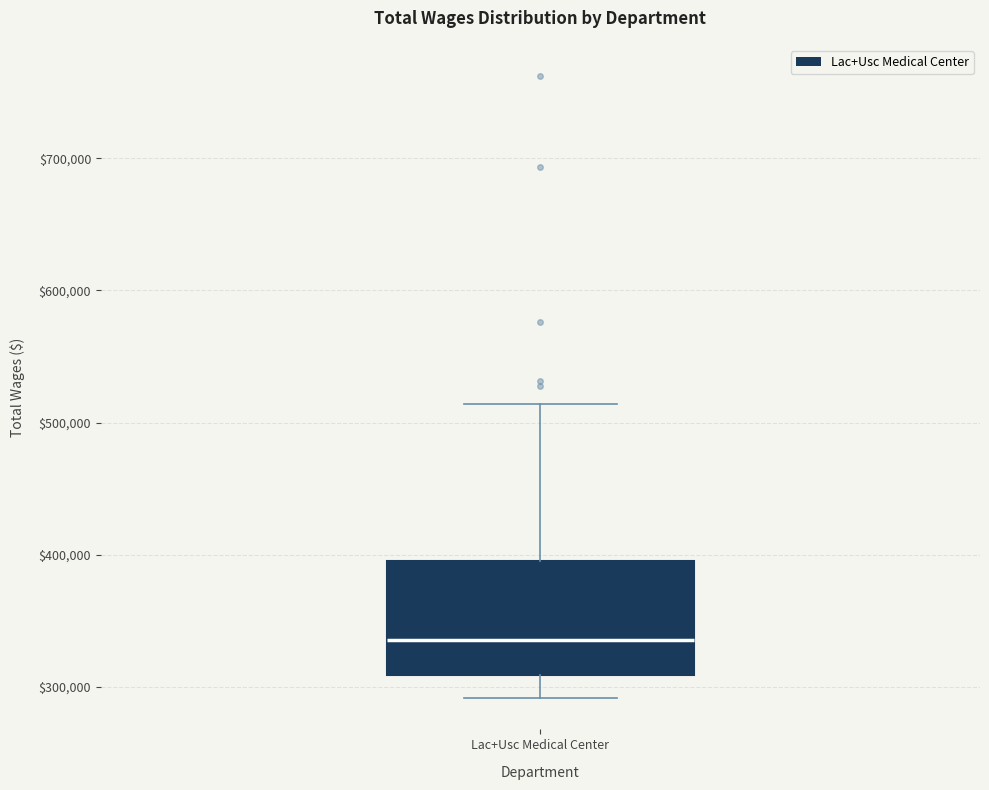

Where does the median line of the box for Lac+Usc Medical Center sit on the y-axis? The values are not printed on the chart, so give them approximately, as read against the axis.

340000